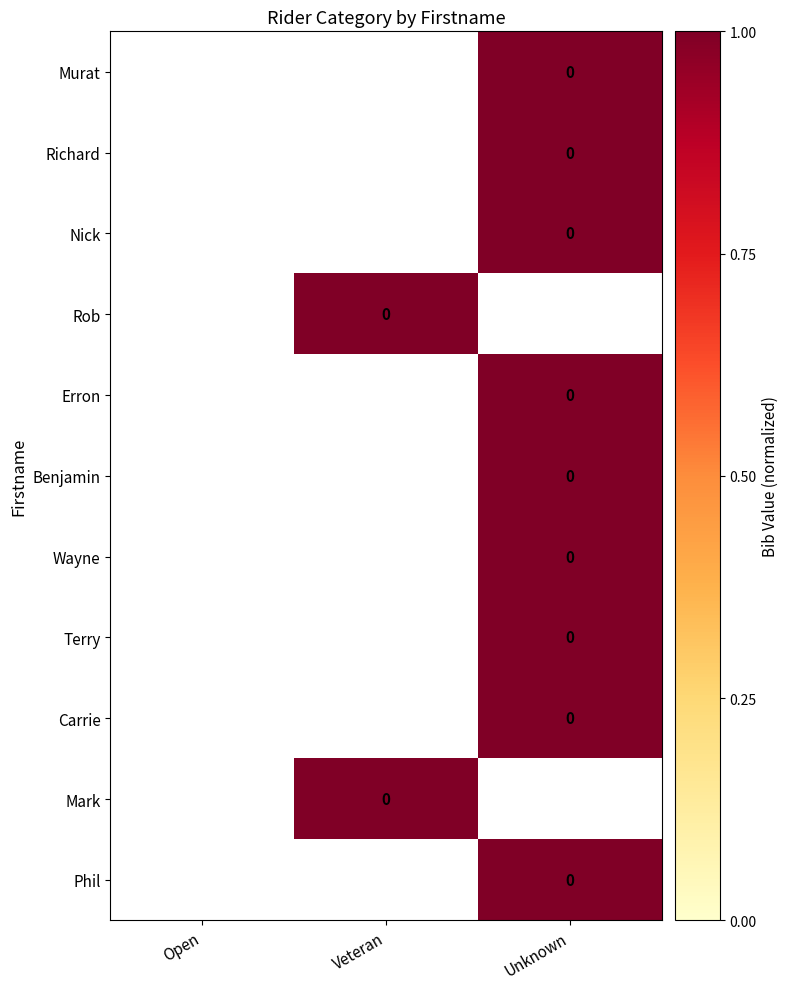

The value of Erron at Unknown is 1.0. True or false?

True